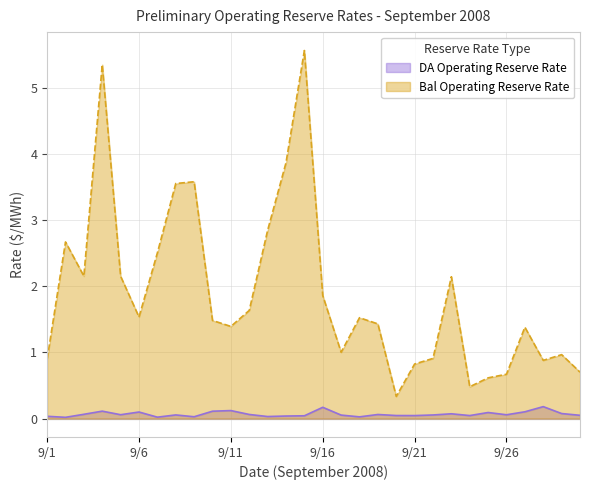

Is it true that DA Operating Reserve Rate equals 0.0 at 9/14?

False